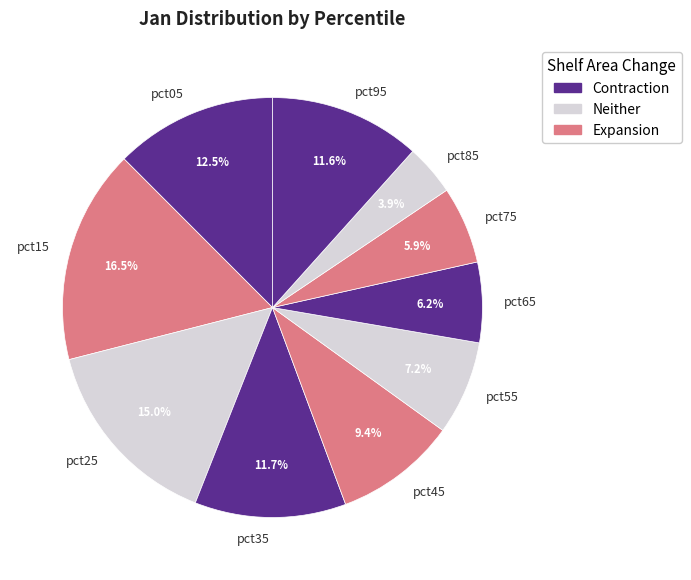

Does pct45 account for over 50% of the chart?

No